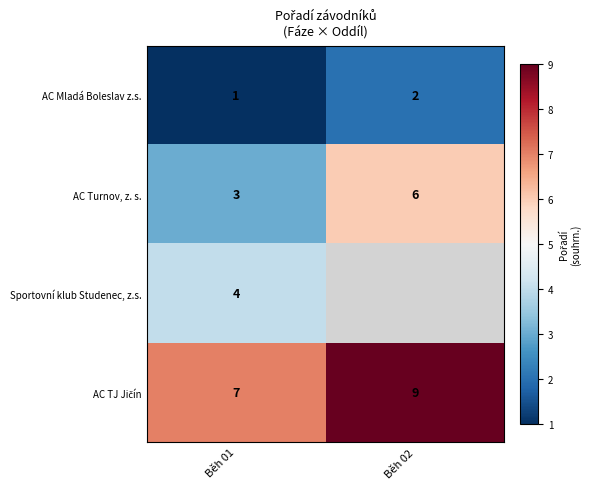

Count the number of data series in this chart.

4